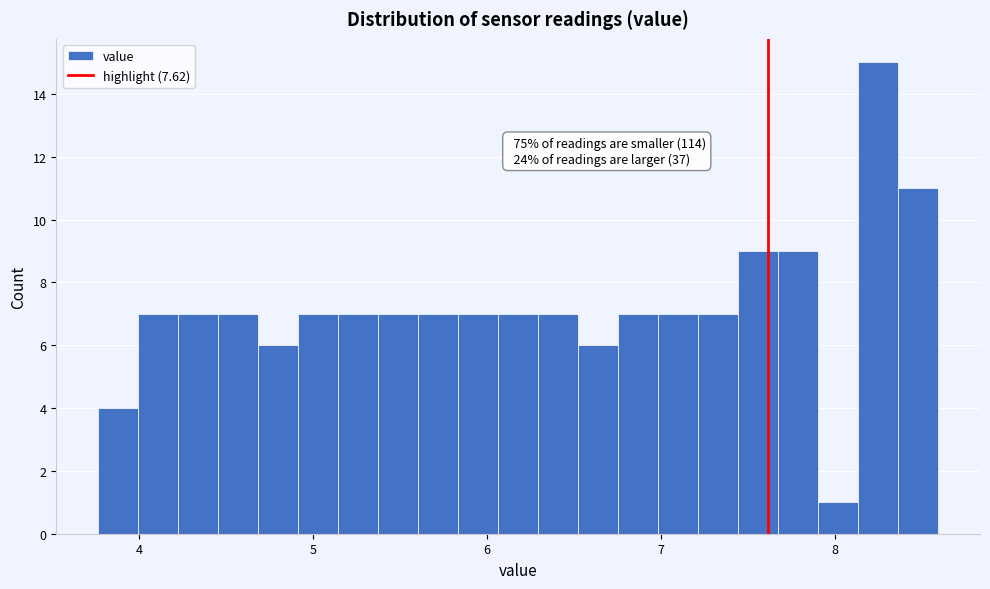

Read against the x-axis, roughly where is the centre of the tallest bar?

8.3